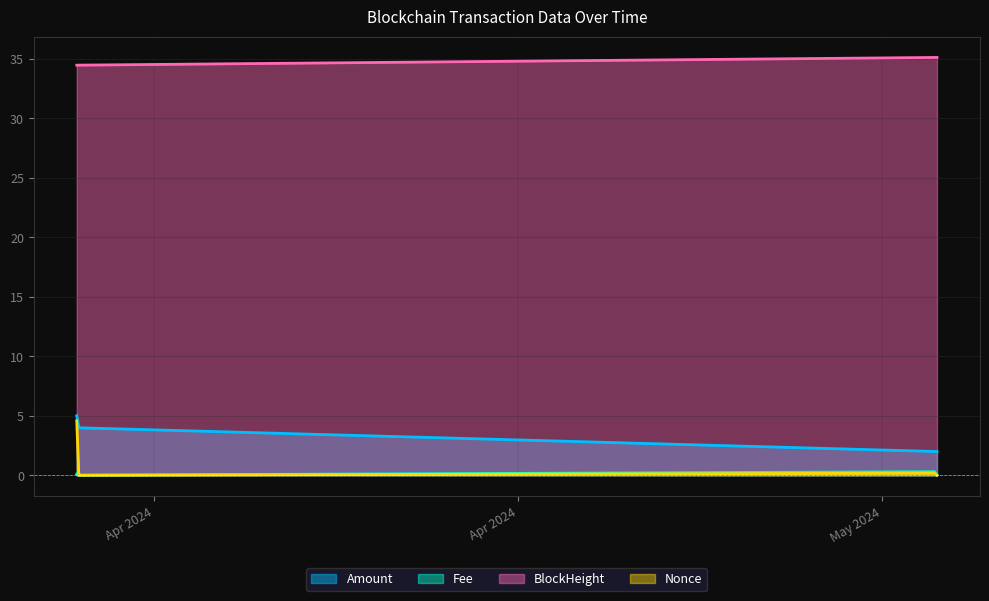

Reading left to right, transcribe all the data shown in this chart.

Amount: 2024-04-10 20:48:00=5.0	2024-04-10 22:12:00=4.0	2024-05-04 10:39:00=2.0	2024-05-04 12:12:00=2.0
Fee: 2024-04-10 20:48:00=0.1	2024-04-10 22:12:00=0.0	2024-05-04 10:39:00=0.3	2024-05-04 12:12:00=0.0
Nonce: 2024-04-10 20:48:00=4.6	2024-04-10 22:12:00=0.0	2024-05-04 10:39:00=0.2	2024-05-04 12:12:00=0.0
BlockHeight: 2024-04-10 20:48:00=34.5	2024-04-10 22:12:00=34.5	2024-05-04 10:39:00=35.1	2024-05-04 12:12:00=35.1